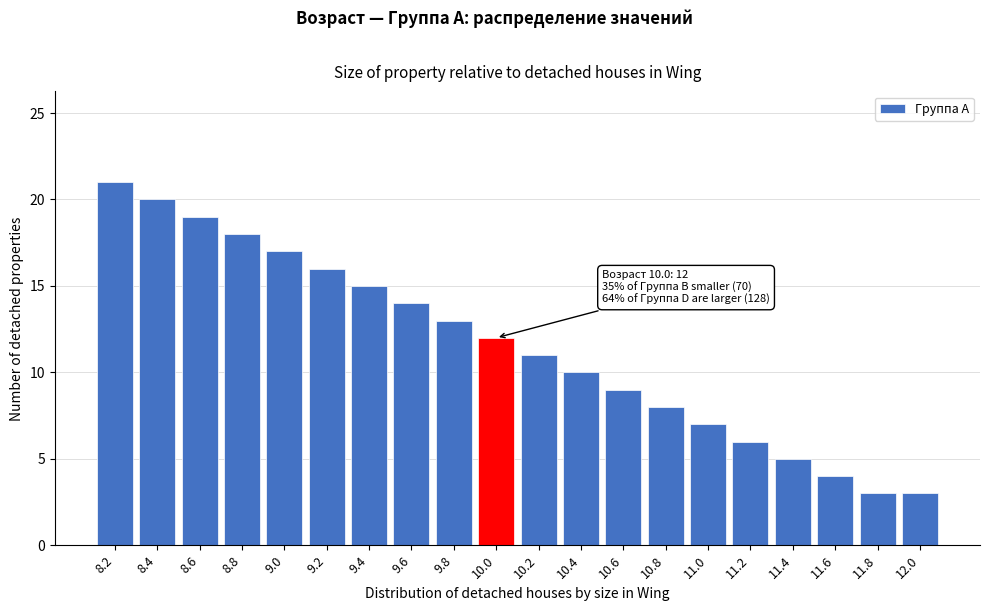

Reading left to right, what are all the values shown in this chart?

8.2=21	8.4=20	8.6=19	8.8=18	9.0=17	9.2=16	9.4=15	9.6=14	9.8=13	10.0=12	10.2=11	10.4=10	10.6=9	10.8=8	11.0=7	11.2=6	11.4=5	11.6=4	11.8=3	12.0=3